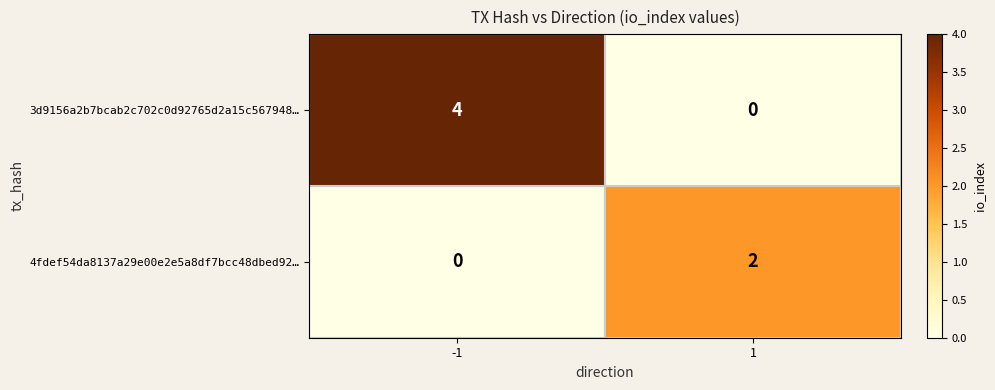

The 4fdef54da8137a29e00e2e5a8df7bcc48dbed92… series shows 2 at 1. True or false?

True